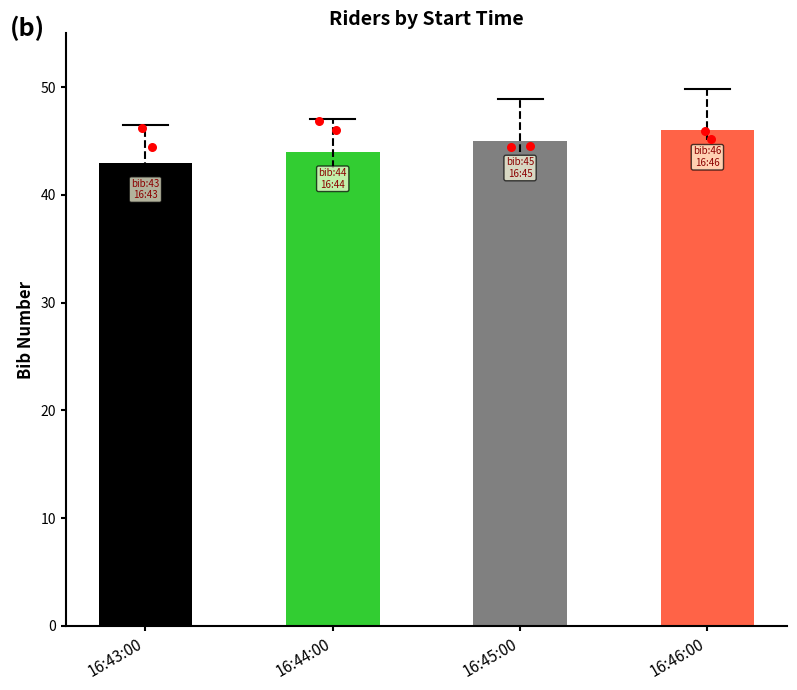

What is the change in value from 16:43:00 to 16:45:00?

+2